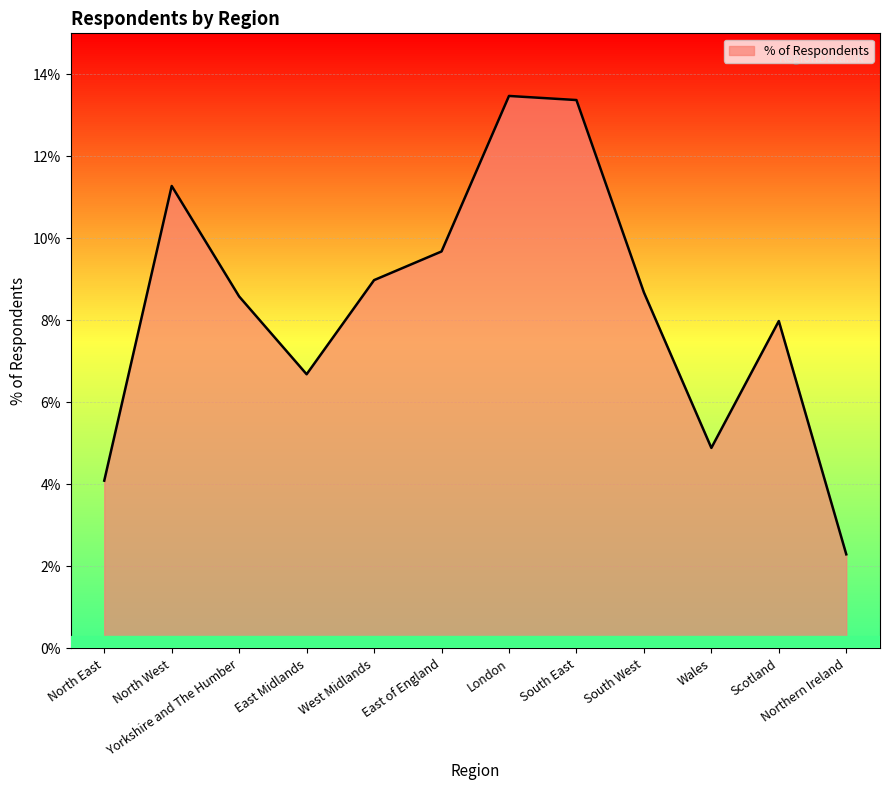

What is the change in value from East of England to Wales?

-4.8